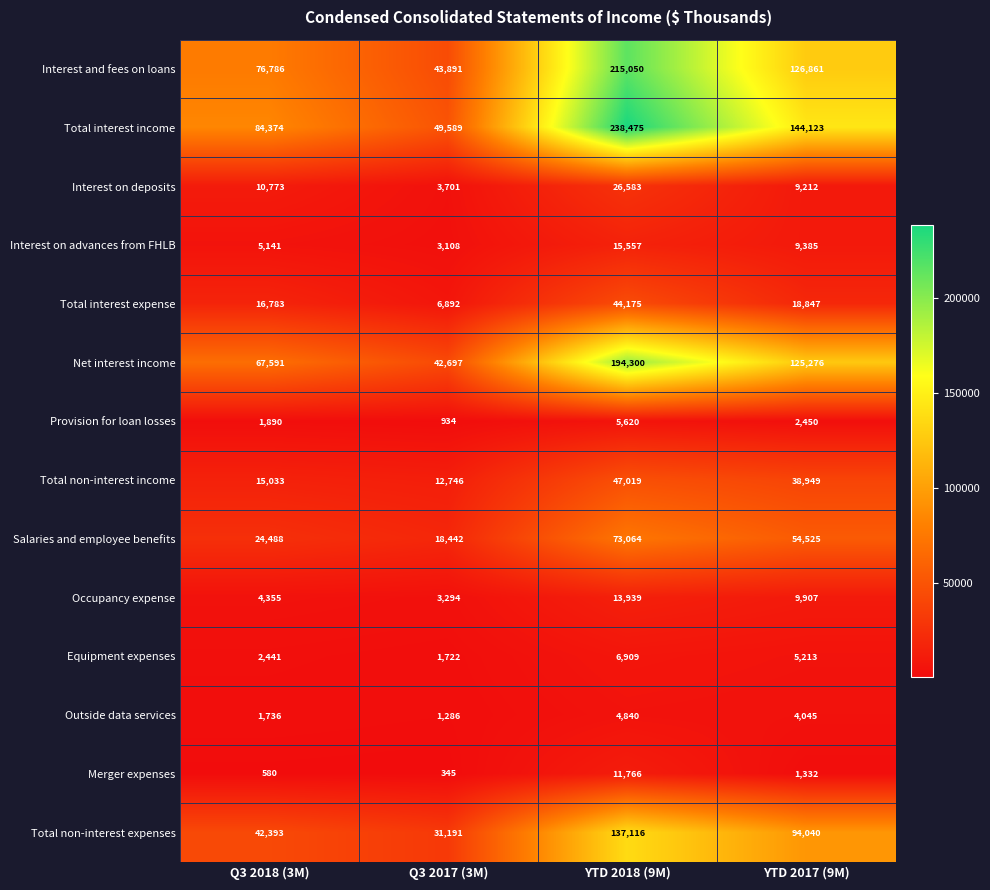

At Q3 2017 (3M), list the series in order from largest to smallest.

Total interest income, Interest and fees on loans, Net interest income, Total non-interest expenses, Salaries and employee benefits, Total non-interest income, Total interest expense, Interest on deposits, Occupancy expense, Interest on advances from FHLB, Equipment expenses, Outside data services, Provision for loan losses, Merger expenses